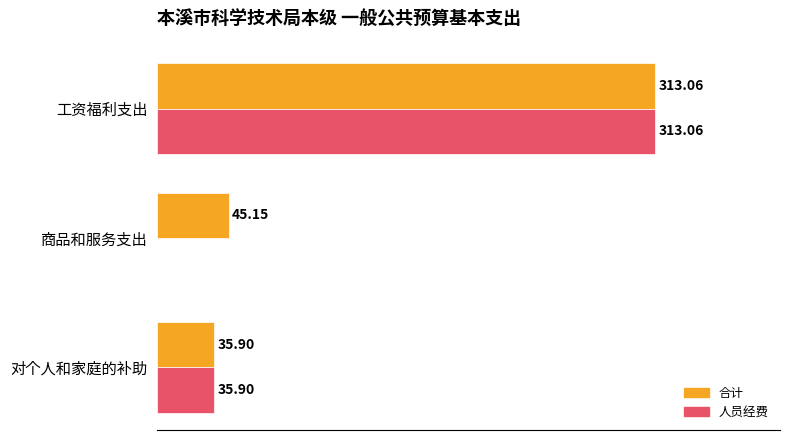

Is the value of 人员经费 at 对个人和家庭的补助 greater than the value of 合计 at 商品和服务支出?

No